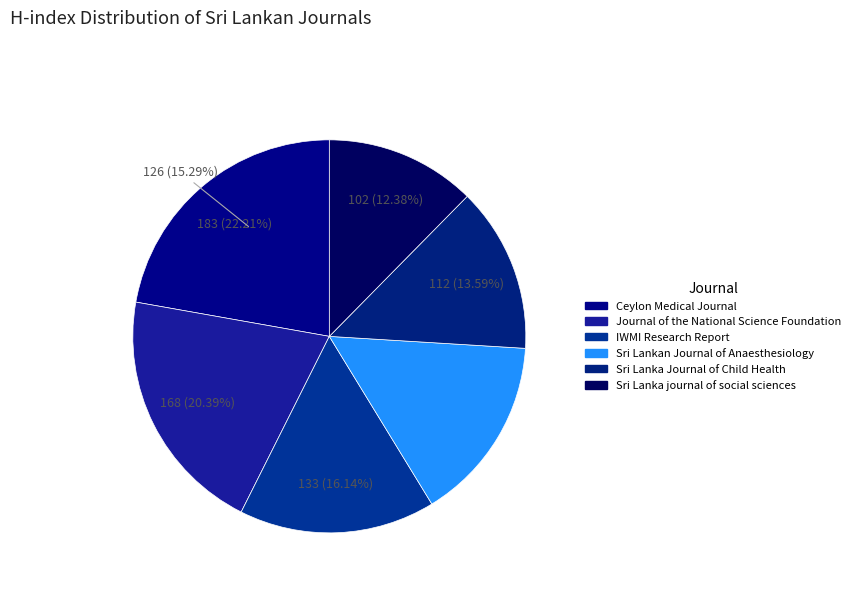

What is the ratio of the value at Sri Lanka journal of social sciences to the value at Sri Lankan Journal of Anaesthesiology?

0.8